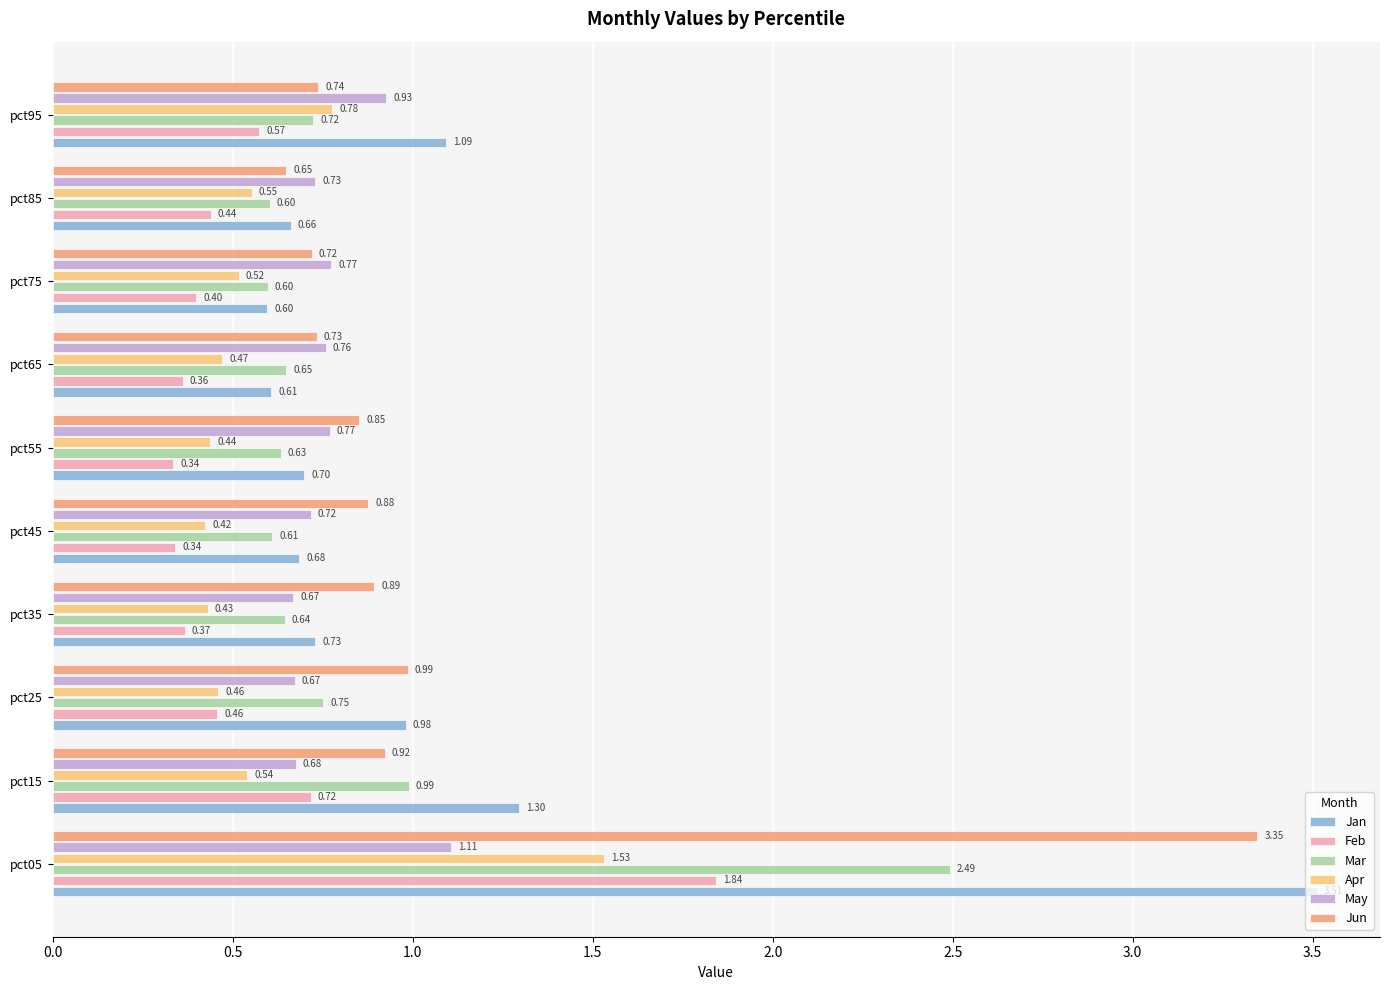

Which series has the widest spread of values?

Jan